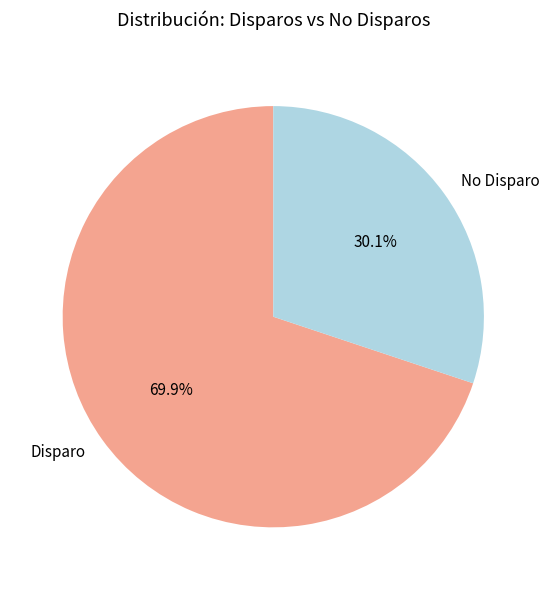

How much of the chart is everything except No Disparo?

69.9%